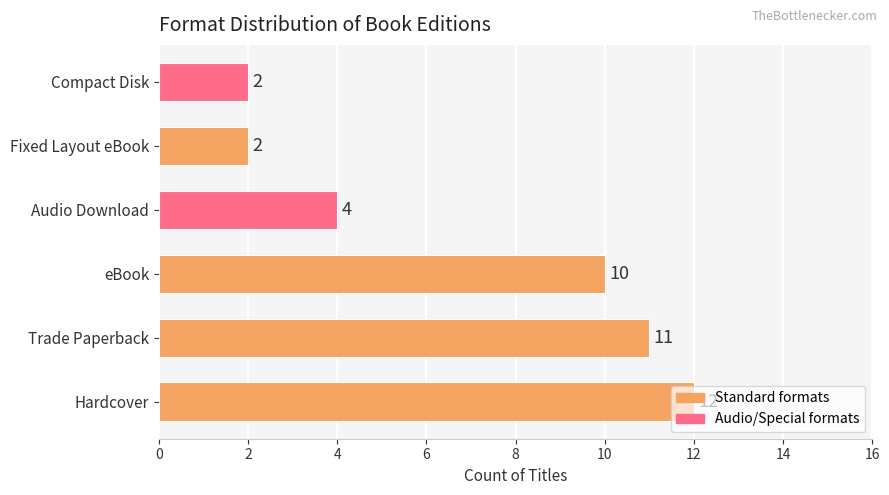

Which has a higher value, Compact Disk or Trade Paperback?

Trade Paperback